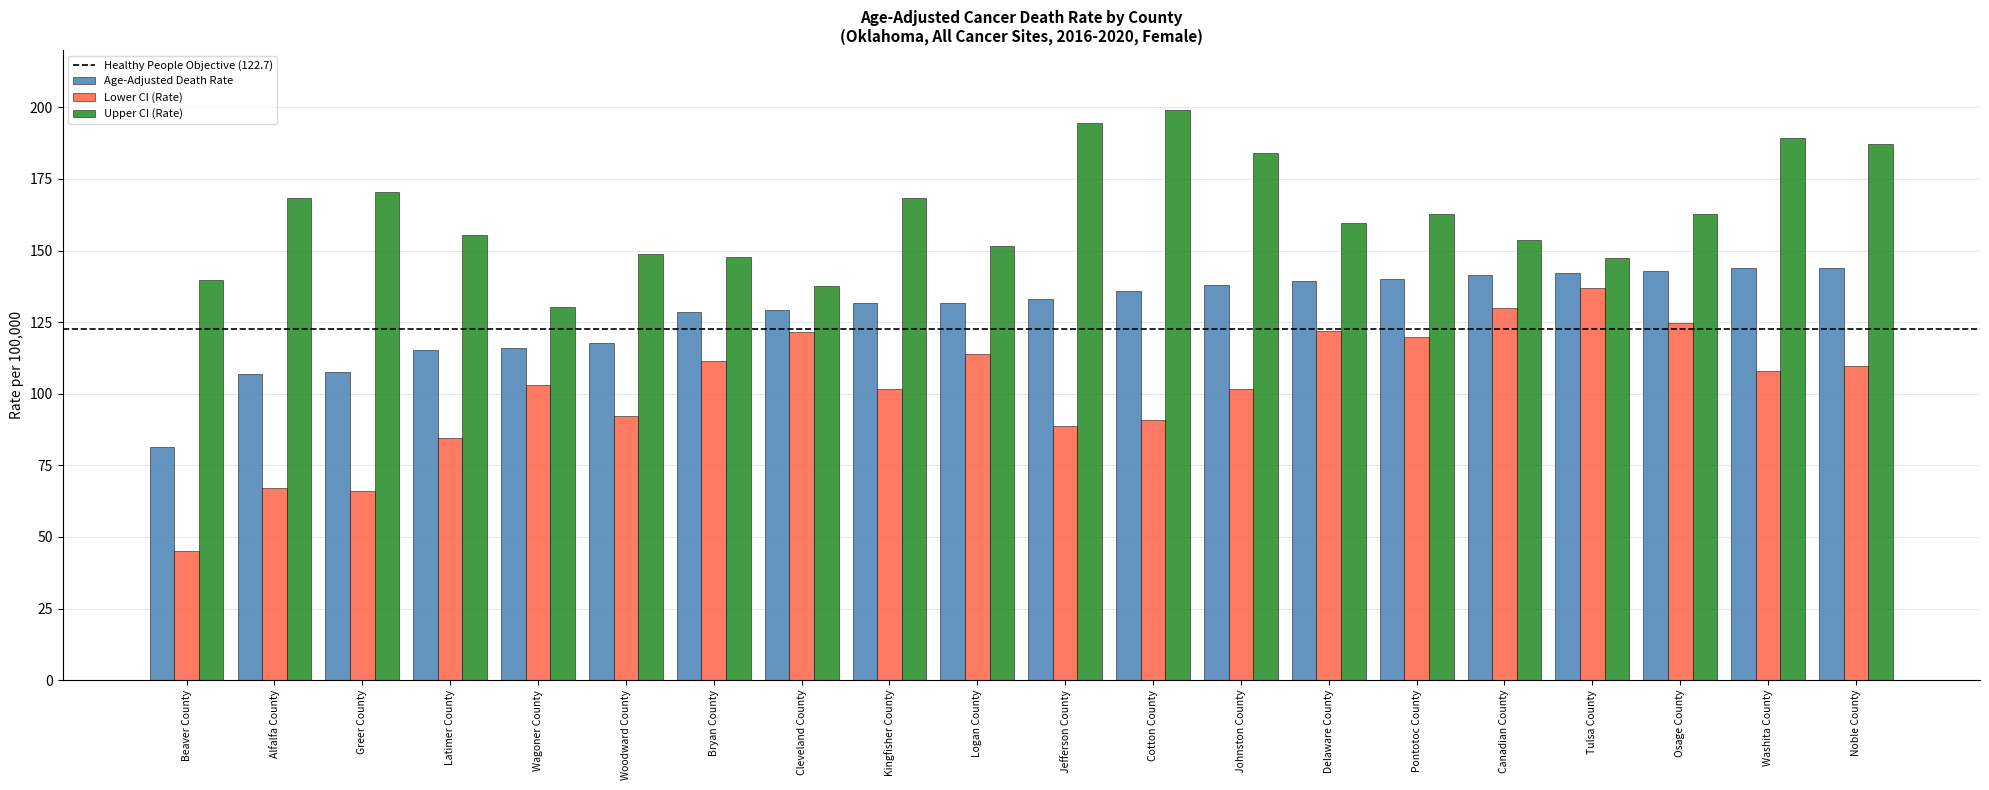

At Logan County, list the series in order from largest to smallest.

Upper CI (Rate), Age-Adjusted Death Rate, Lower CI (Rate)